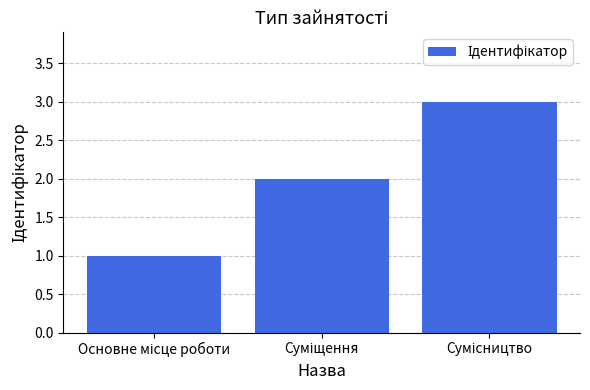

What is the maximum value shown in the chart?

3